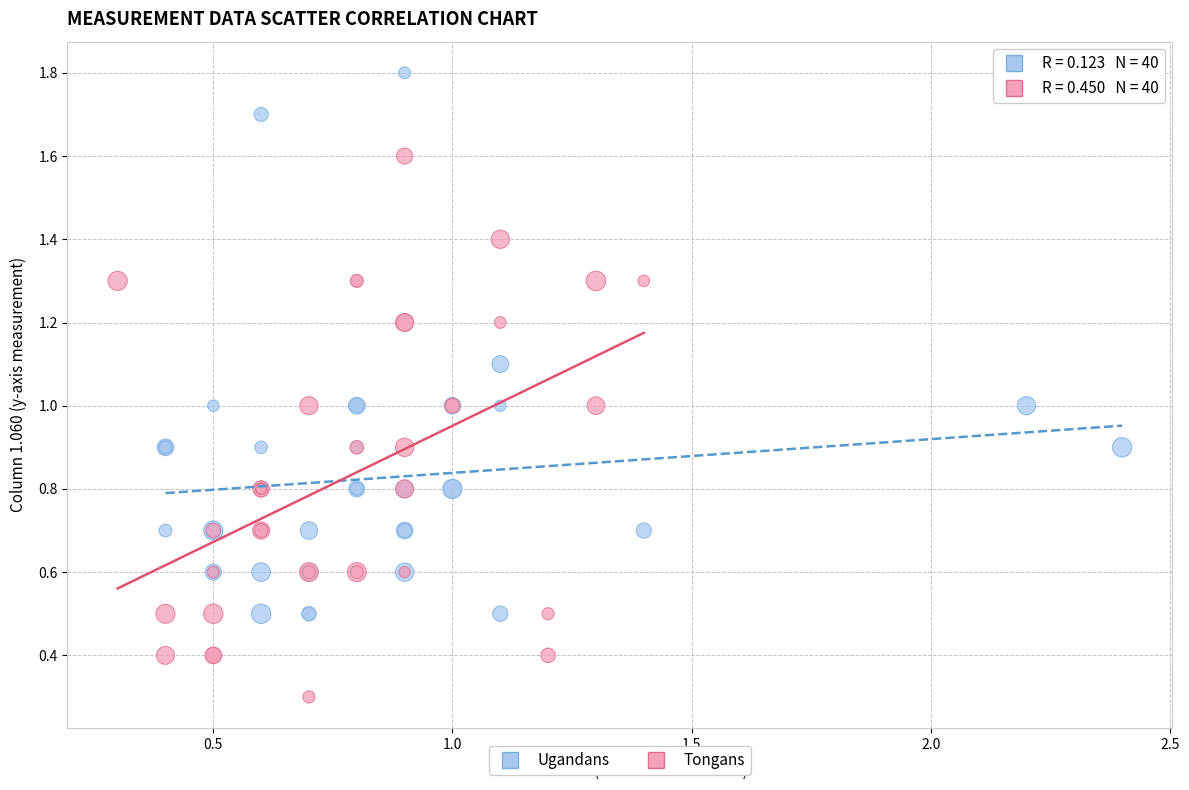

Which series contains the lowest Y value?

Tongans